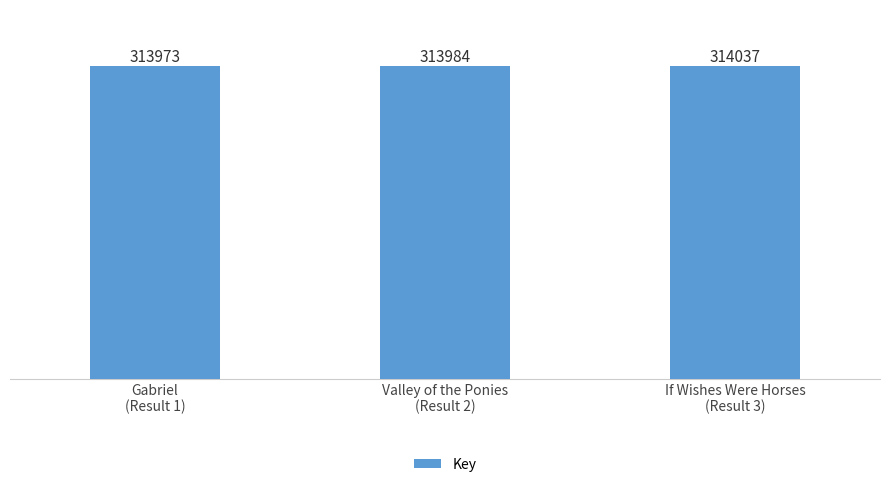

List the labels in order of value, largest first.

If Wishes Were Horses
(Result 3), Valley of the Ponies
(Result 2), Gabriel
(Result 1)